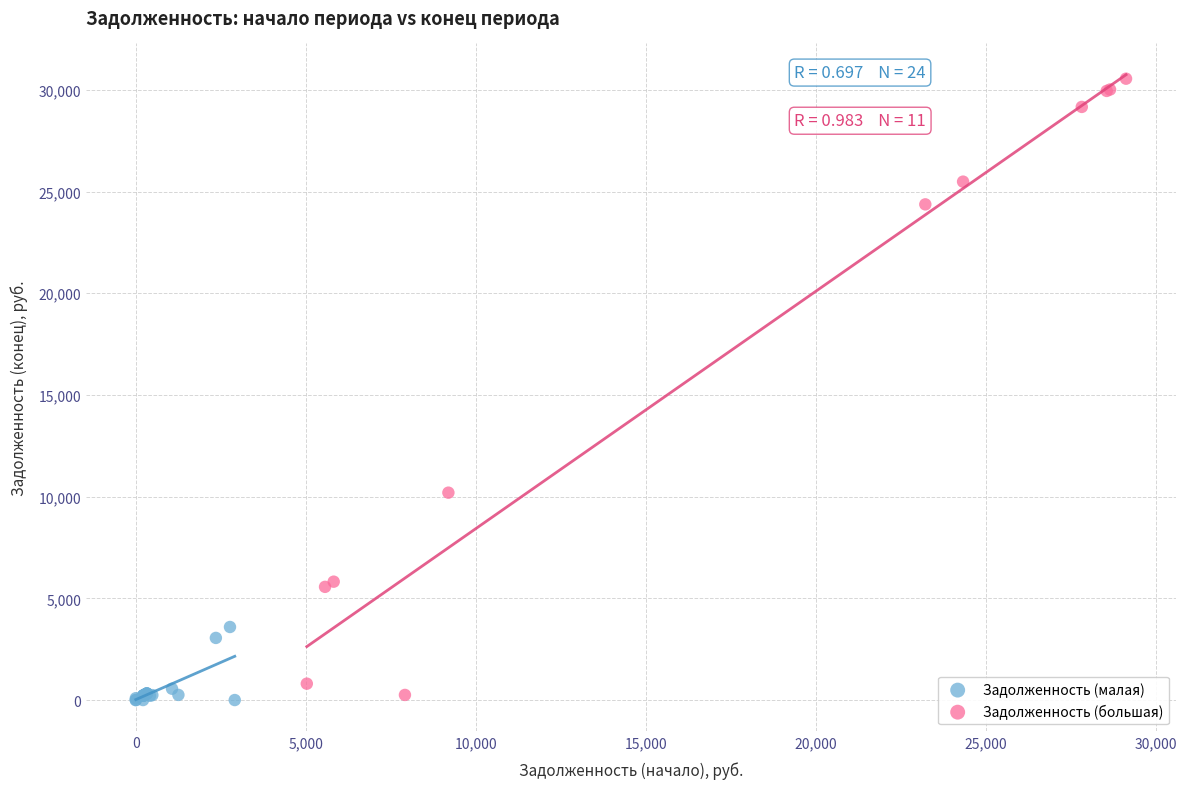

Which series contains the highest Y value?

Задолженность (большая)